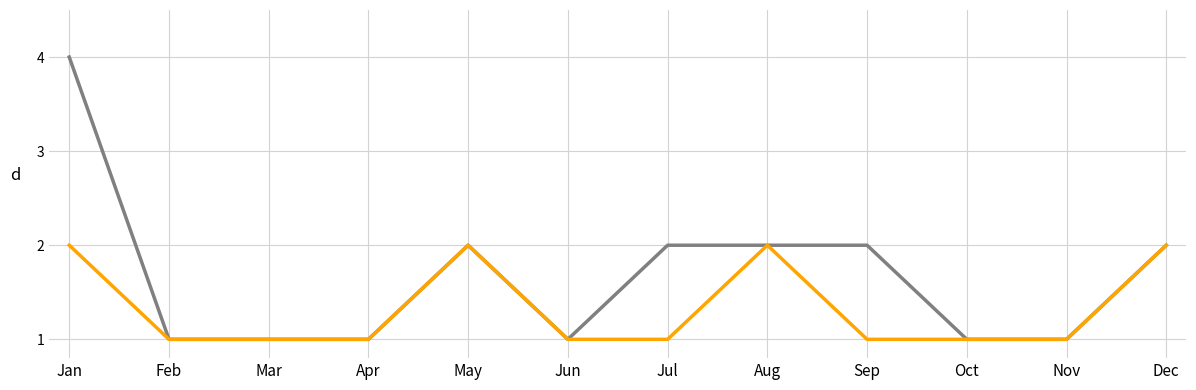

What is the total value across all series at Sep?

3